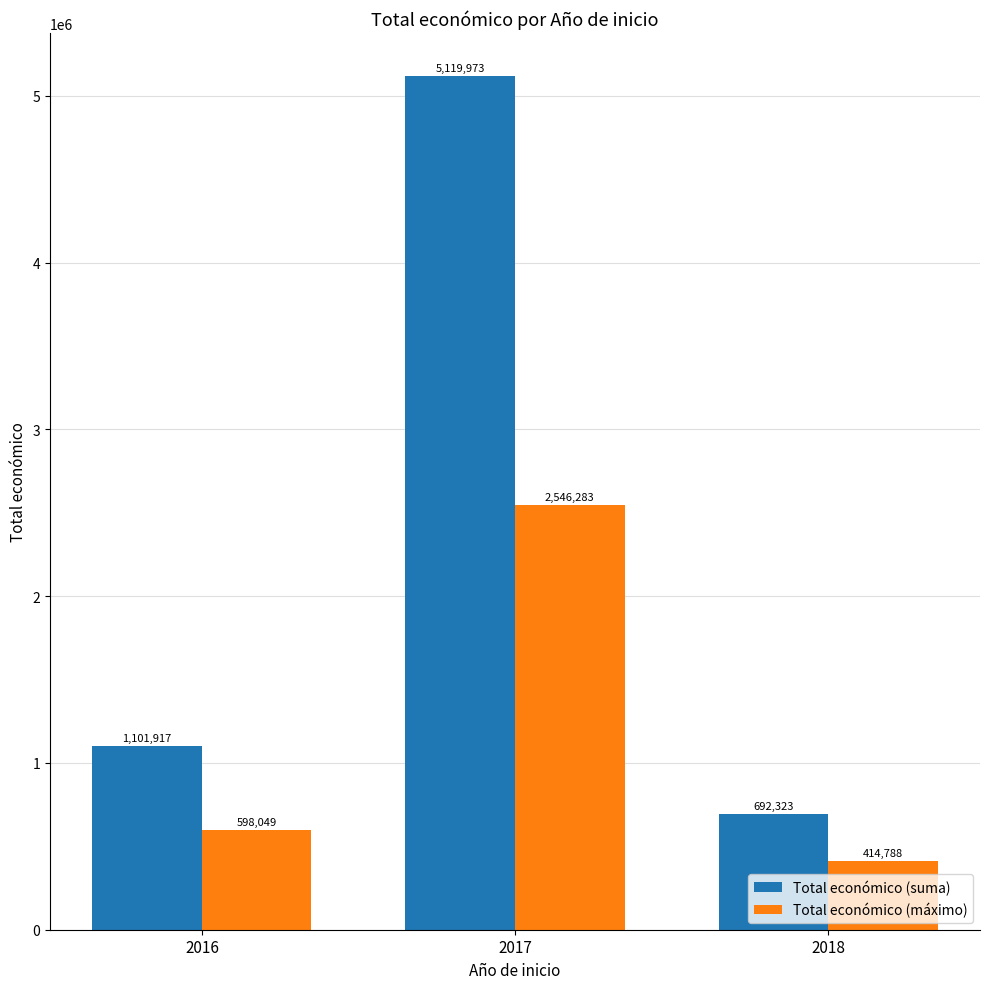

Where is Total económico (suma) nearest to the value 2906148?

2016